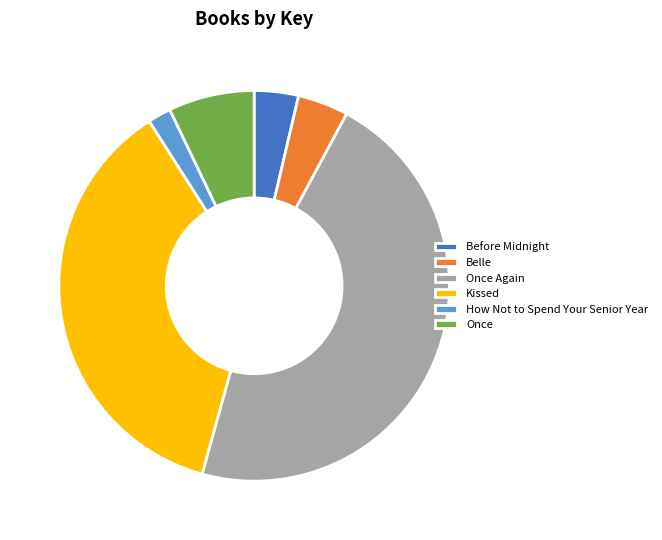

Approximately how many times larger is the value at Once compared to Belle?

1.7